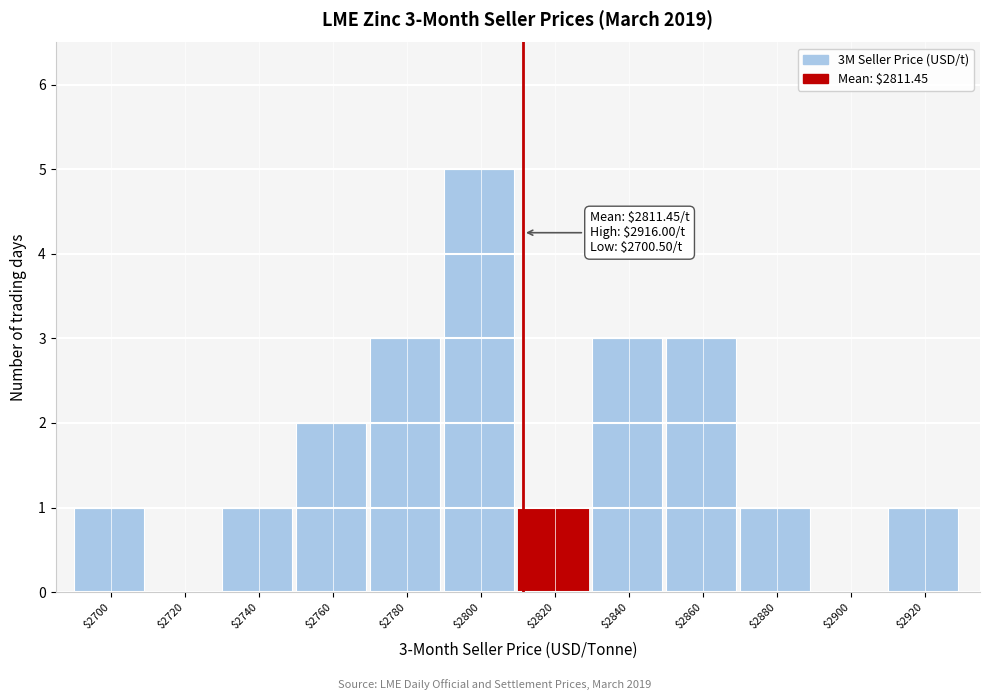

Which range on the x-axis has the tallest bar?

2790 to 2810